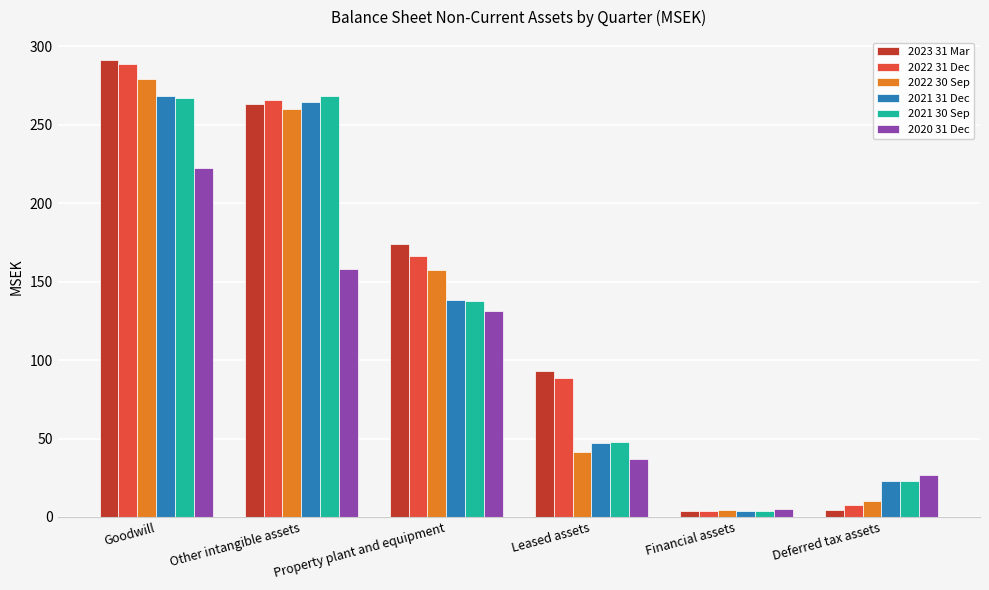

Rank the categories by 2022 30 Sep value from highest to lowest.

Goodwill, Other intangible assets, Property plant and equipment, Leased assets, Deferred tax assets, Financial assets